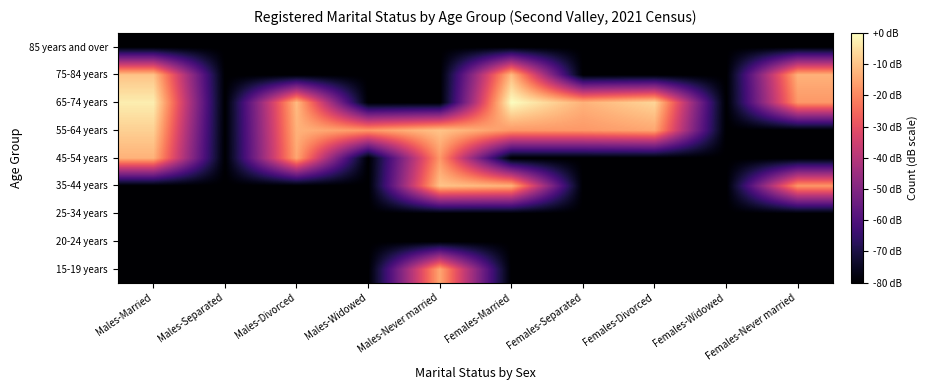

Count the number of data series in this chart.

9